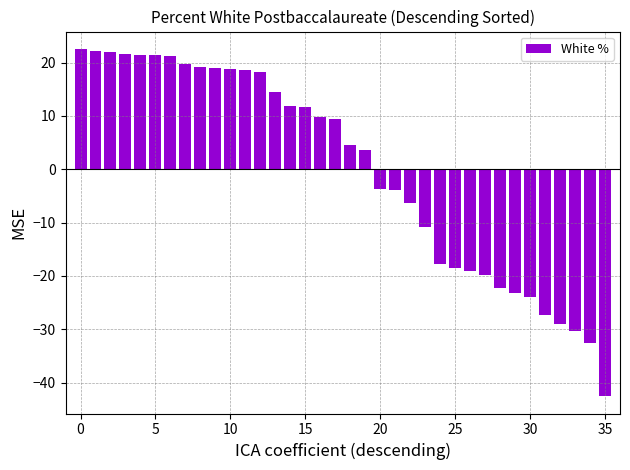

What is the difference between the second highest and minimum values?

64.8